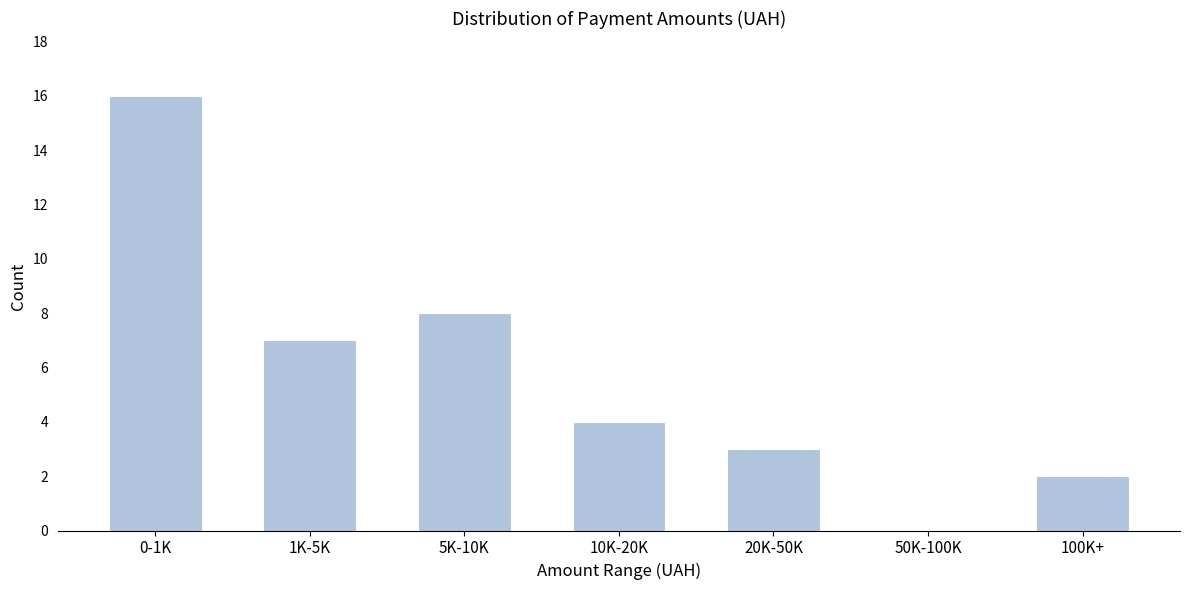

Reading left to right, transcribe all the data shown in this chart.

0-1K=16	1K-5K=7	5K-10K=8	10K-20K=4	20K-50K=3	50K-100K=0	100K+=2